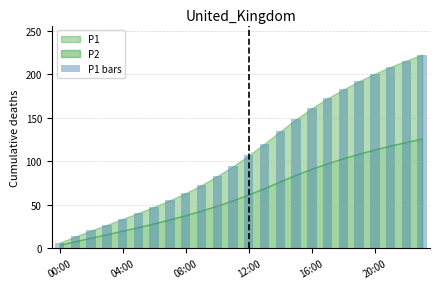

What is the average value?

109.3